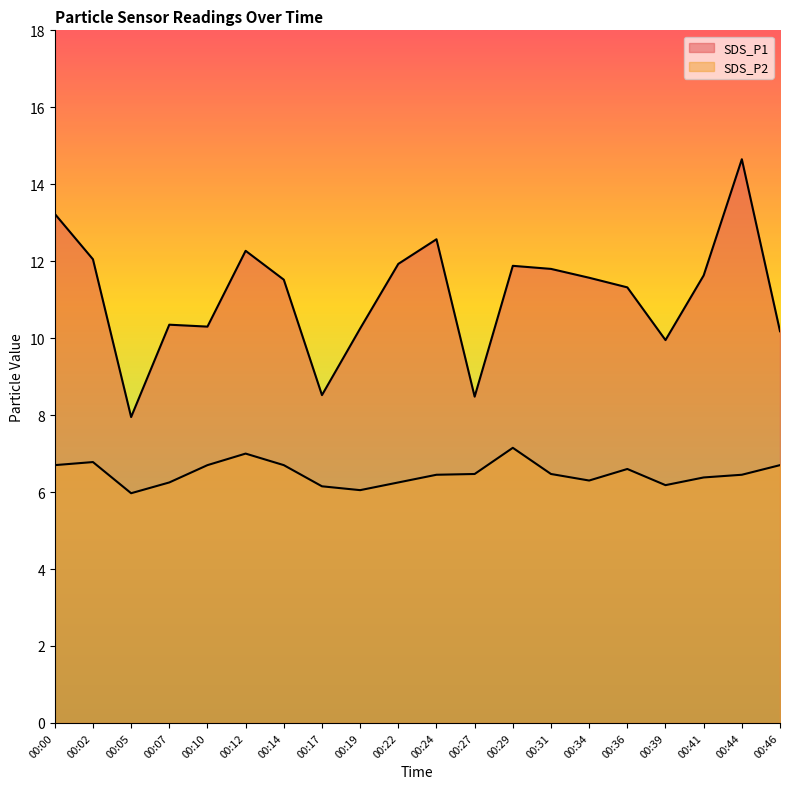

Which series has the largest range (max minus min)?

SDS_P1